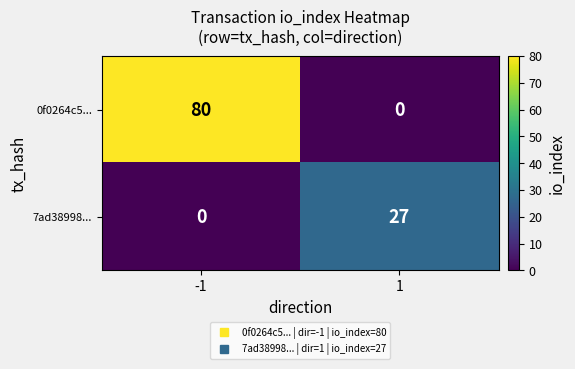

True or false: 0f0264c5... has a value of -36 at 1.

False